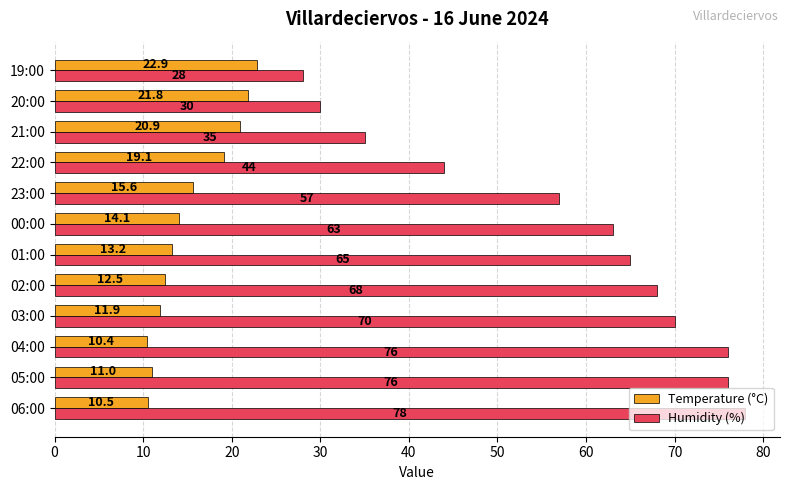

At how many categories does at least one series exceed 45?

8